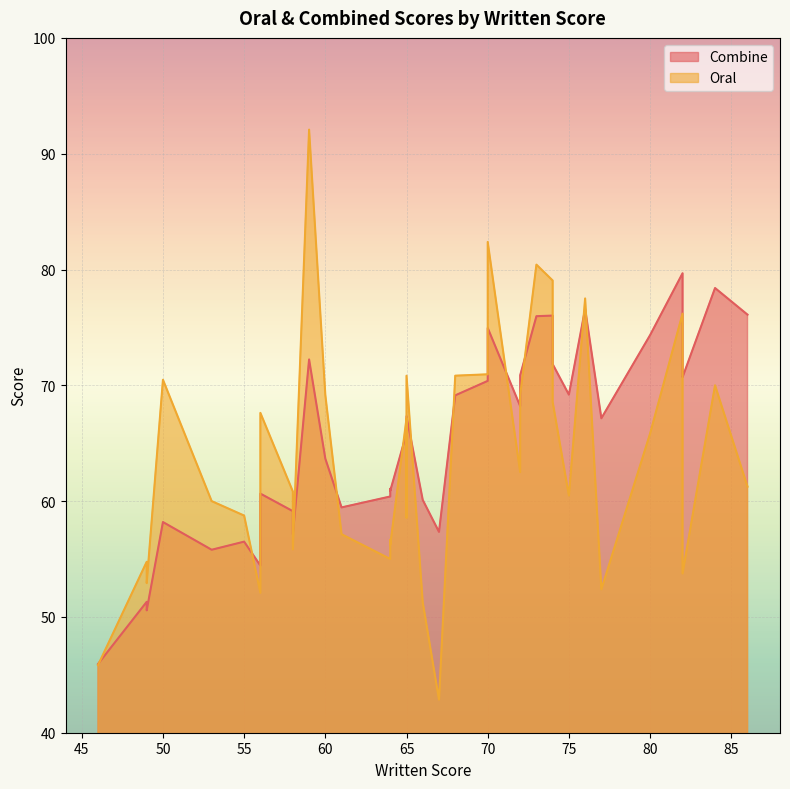

Which series has the largest total across all categories?

Combine